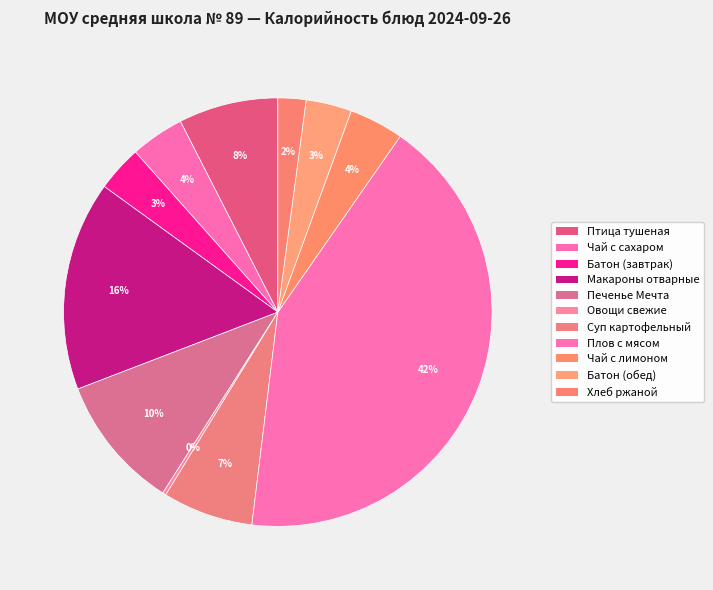

How many segments does this pie chart have?

11